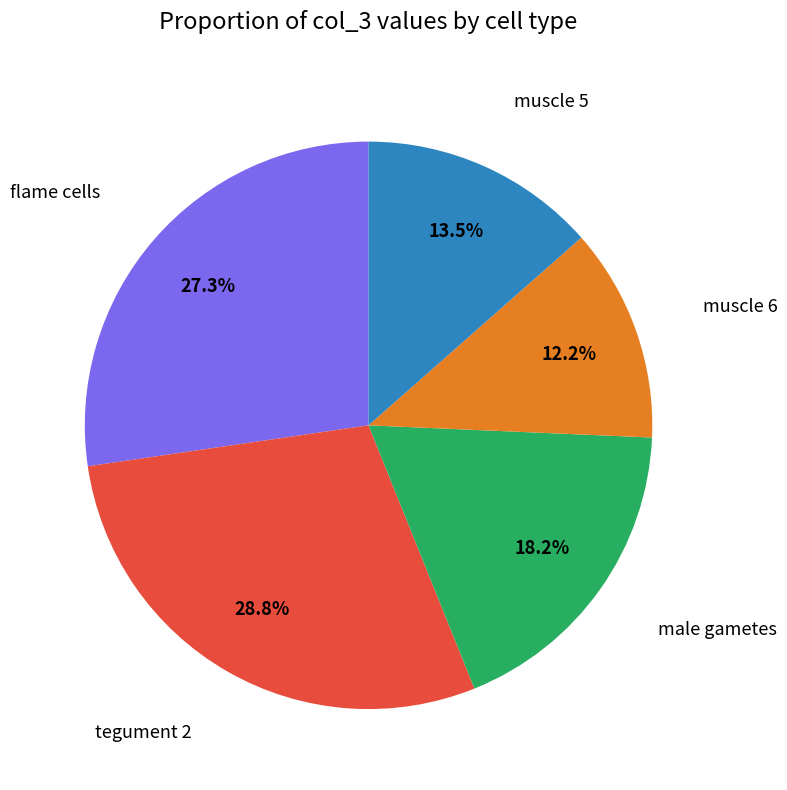

Does any single category account for the majority?

No